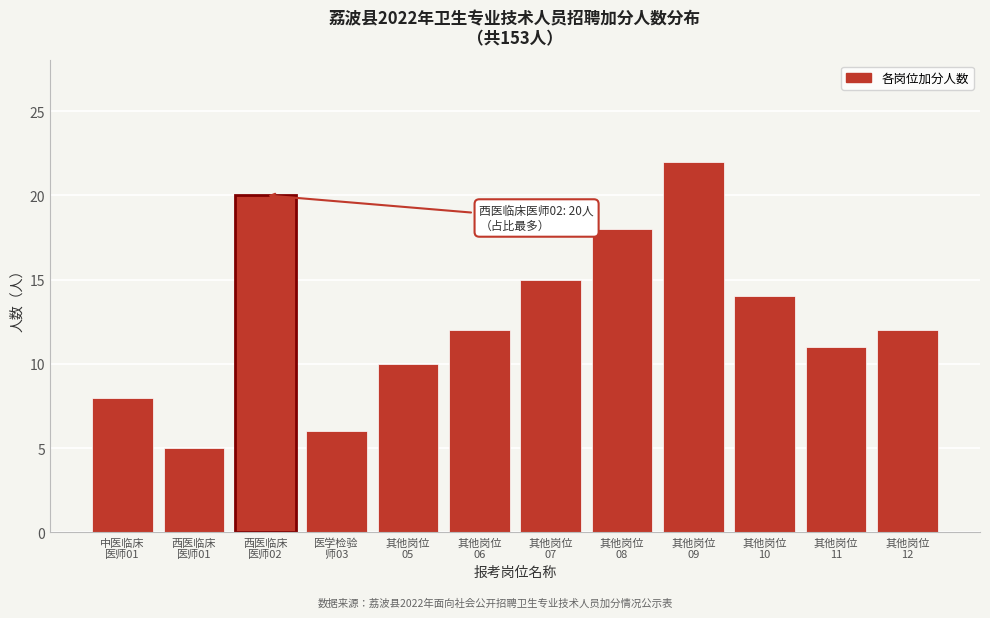

Reading left to right, transcribe all the data shown in this chart.

8	5	20	6	10	12	15	18	22	14	11	12